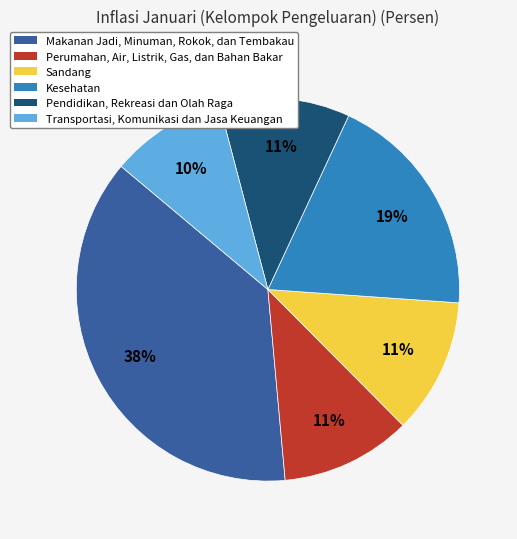

The Pendidikan, Rekreasi dan Olah Raga slice represents 22% of the pie. True or false?

False